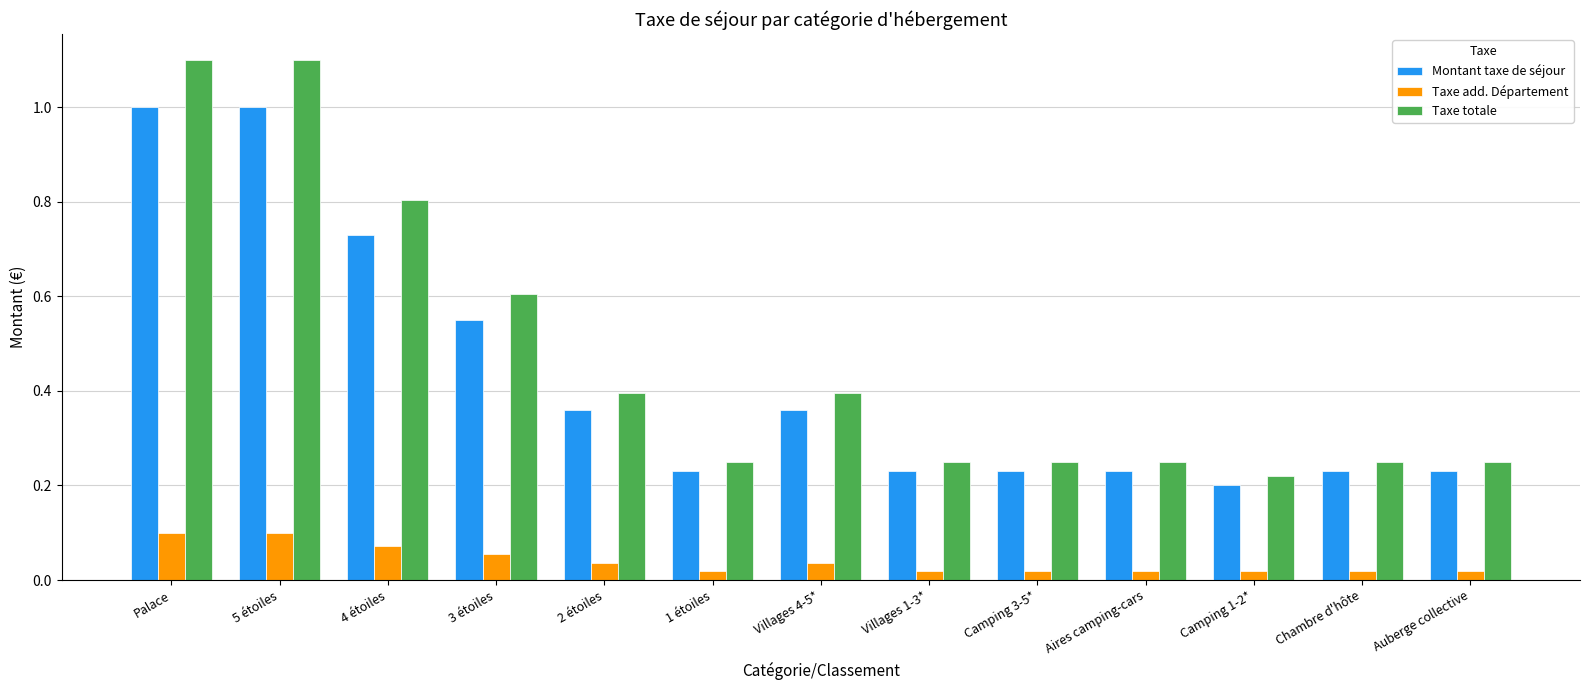

Rank the series at Auberge collective from highest to lowest value.

Taxe totale, Montant taxe de séjour, Taxe add. Département